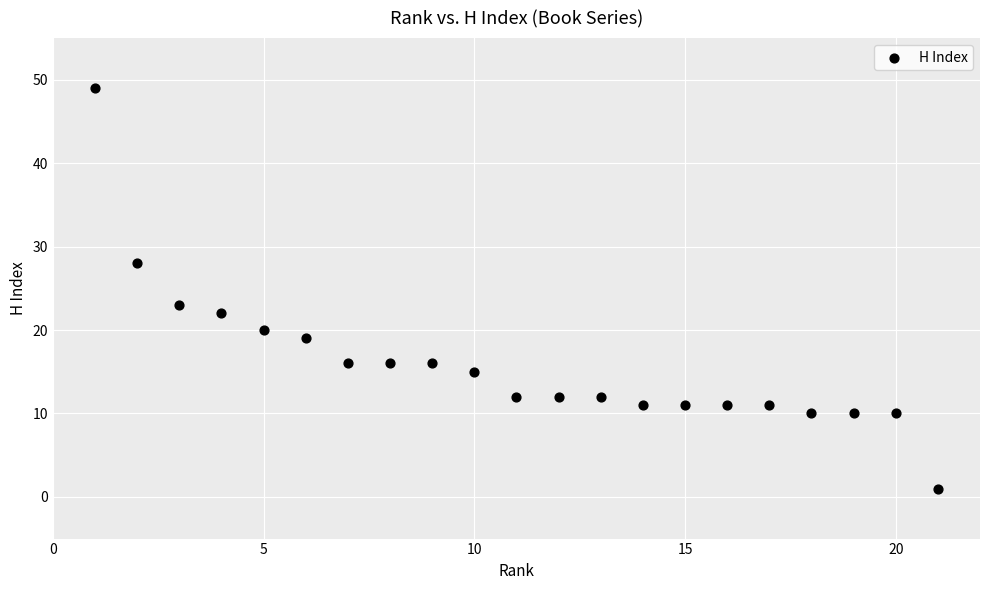

What is the range of Y values (max minus min)?

48